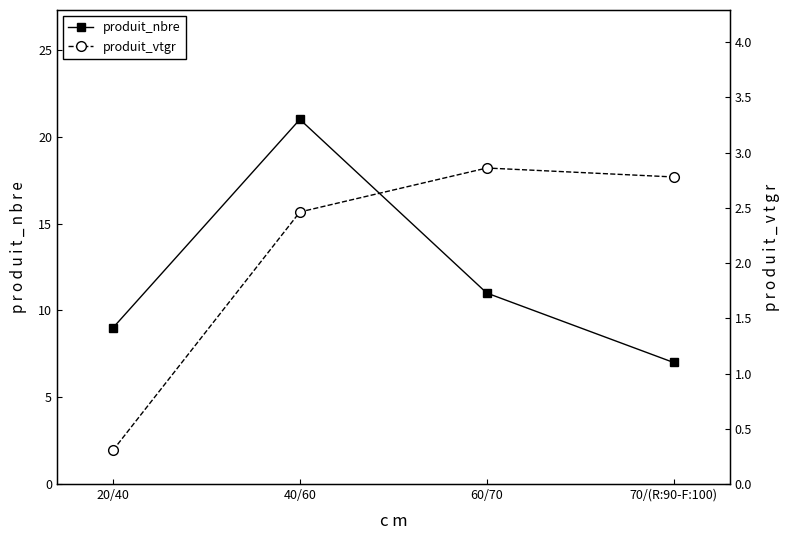

True or false: produit_vtgr and produit_nbre cross at least once.

False